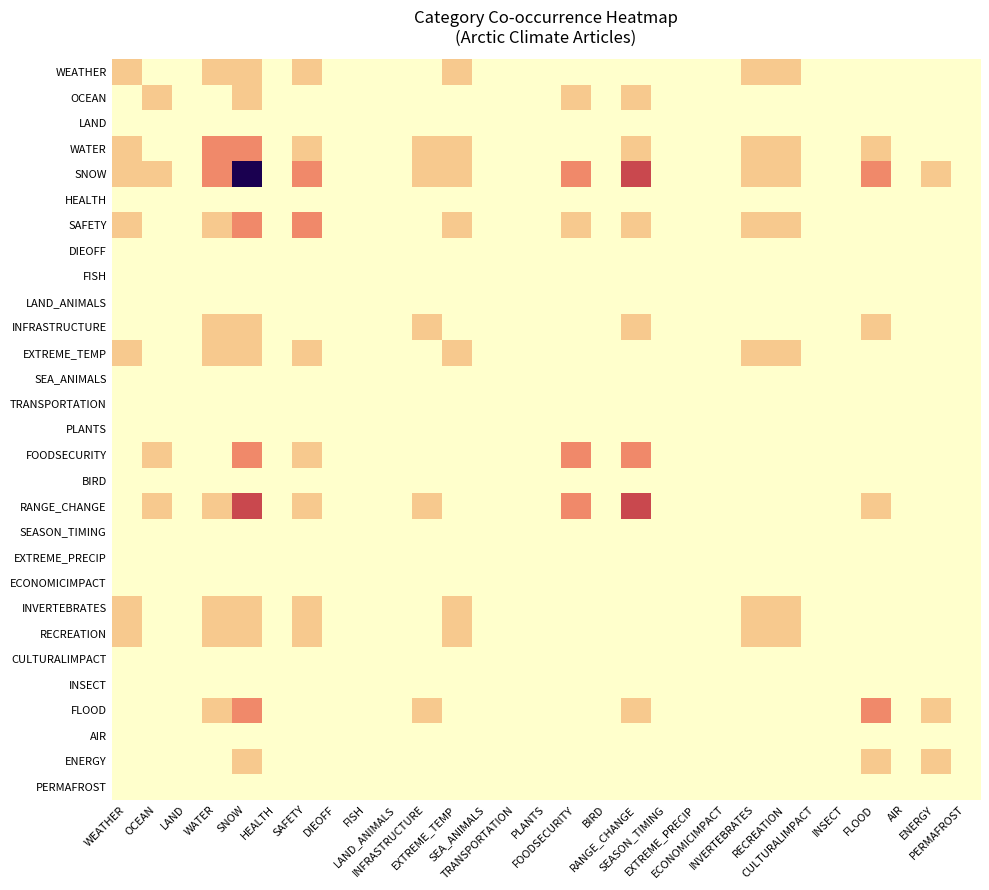

Rank the series by their maximum value, from highest to lowest.

SNOW, RANGE_CHANGE, WATER, SAFETY, FOODSECURITY, FLOOD, WEATHER, OCEAN, INFRASTRUCTURE, EXTREME_TEMP, INVERTEBRATES, RECREATION, ENERGY, LAND, HEALTH, DIEOFF, FISH, LAND_ANIMALS, SEA_ANIMALS, TRANSPORTATION, PLANTS, BIRD, SEASON_TIMING, EXTREME_PRECIP, ECONOMICIMPACT, CULTURALIMPACT, INSECT, AIR, PERMAFROST